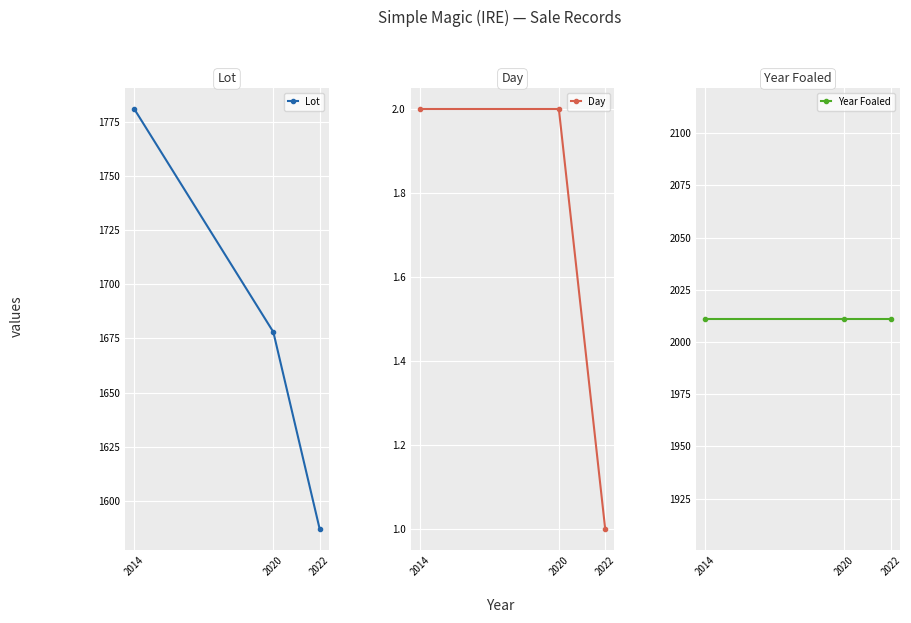

Which series has the largest range (max minus min)?

Lot